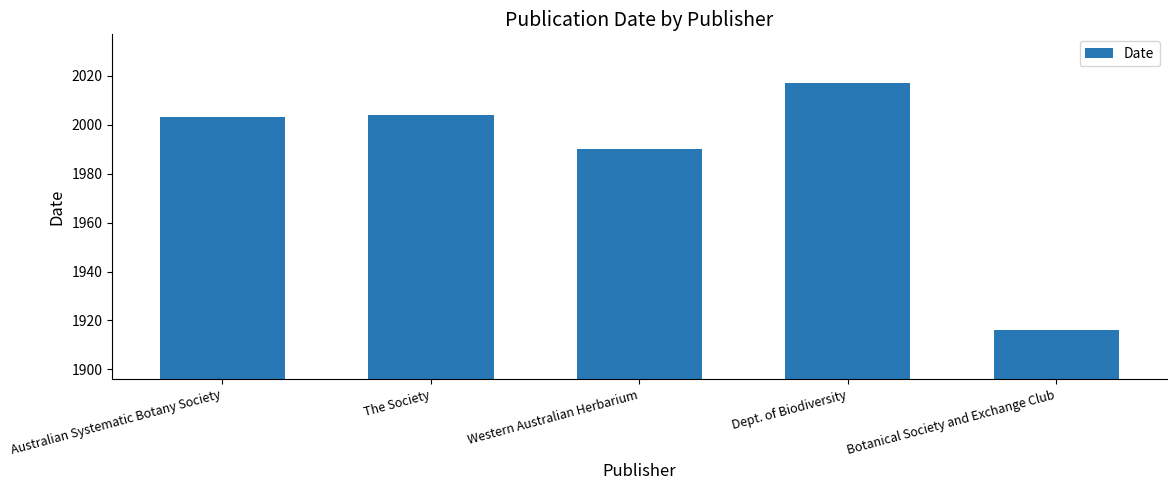

The chart shows a value of 2004 at The Society. True or false?

True